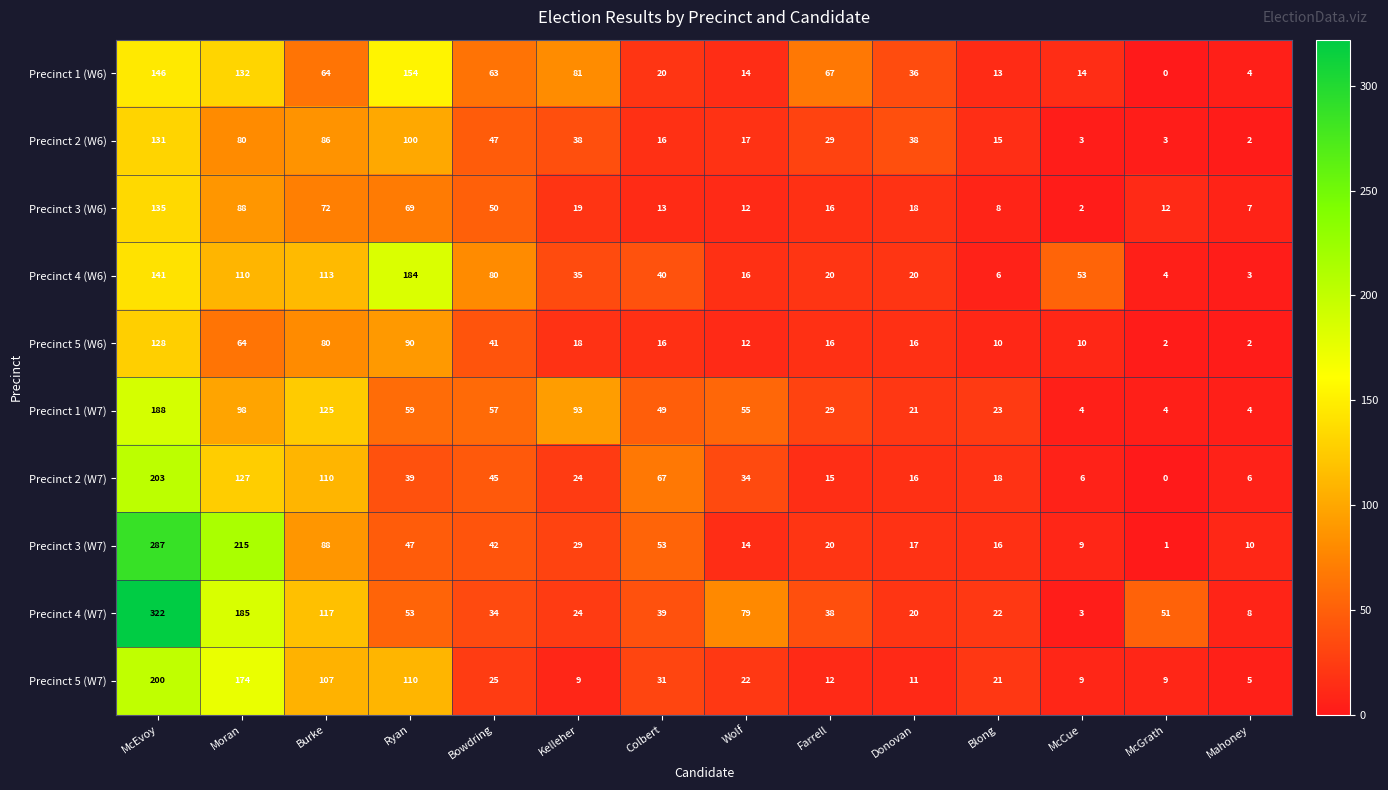

Rank the series by their maximum value, from lowest to highest.

Precinct 5 (W6), Precinct 2 (W6), Precinct 3 (W6), Precinct 1 (W6), Precinct 4 (W6), Precinct 1 (W7), Precinct 5 (W7), Precinct 2 (W7), Precinct 3 (W7), Precinct 4 (W7)